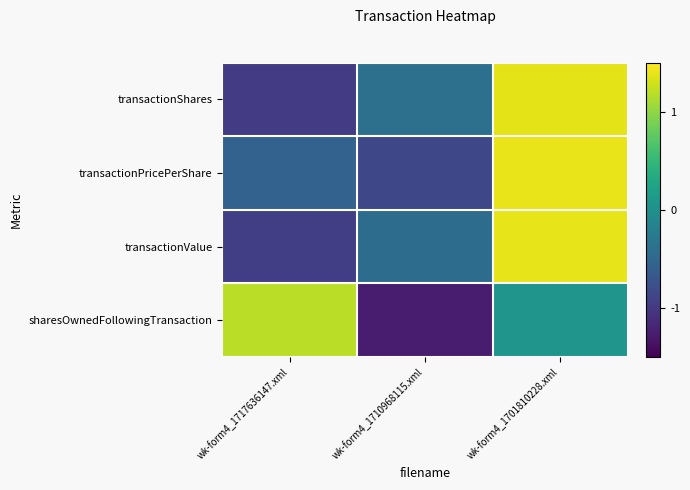

What is the maximum value shown in the chart?

1.4